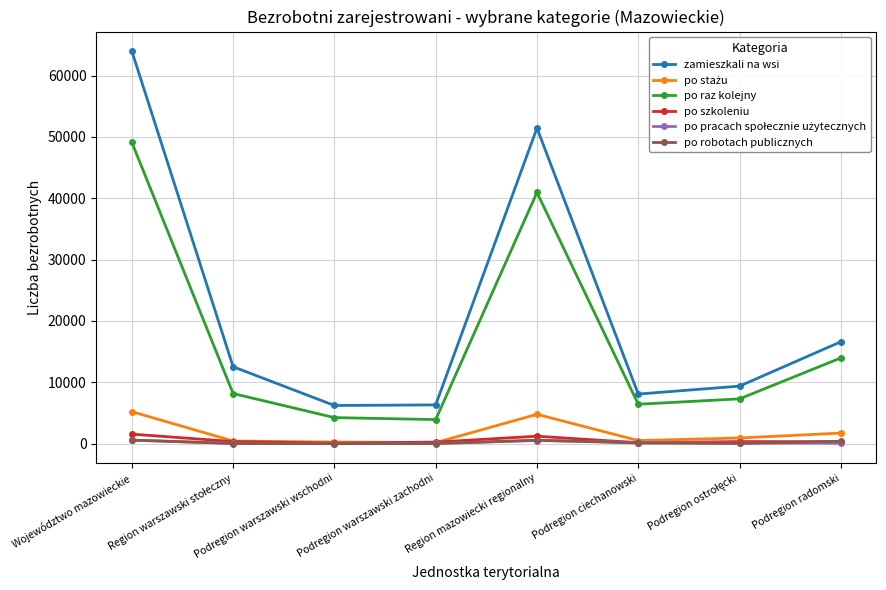

At how many categories does at least one series exceed 47511?

2